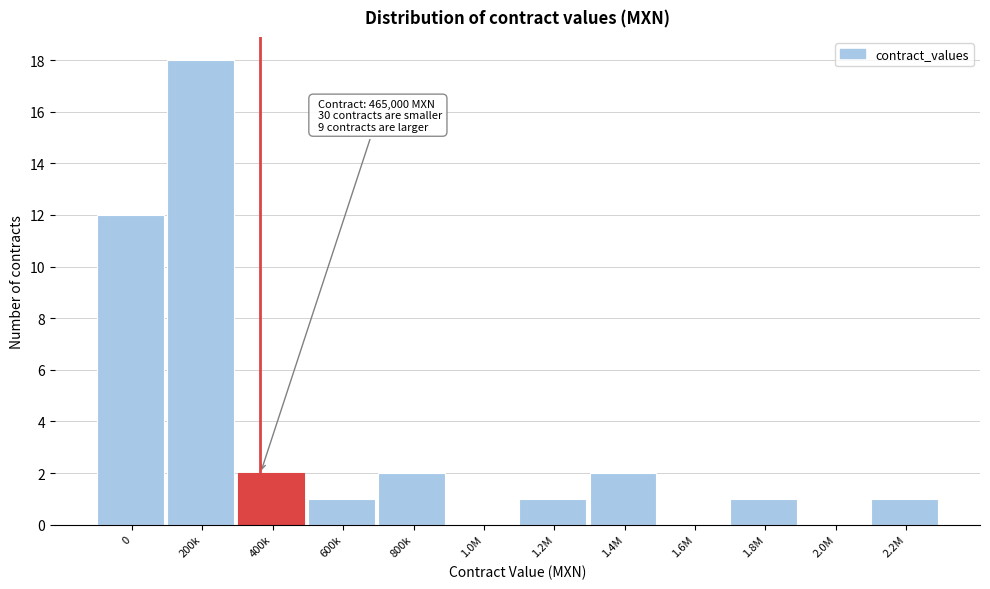

Reading left to right, extract all data points from this chart.

0=12	200k=18	400k=2	600k=1	800k=2	1.0M=0	1.2M=1	1.4M=2	1.6M=0	1.8M=1	2.0M=0	2.2M=1